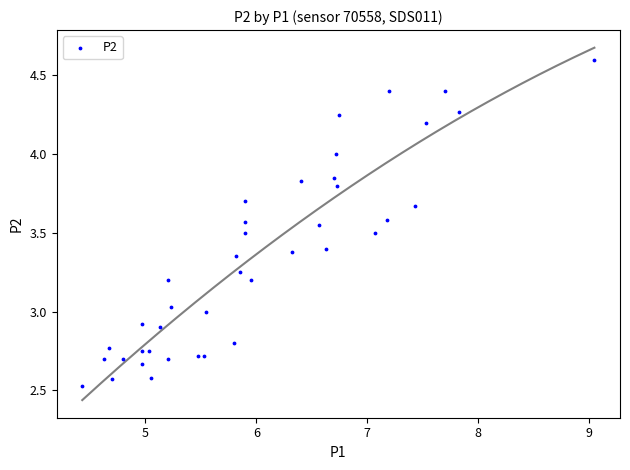

What is the range of X values (max minus min)?

4.6